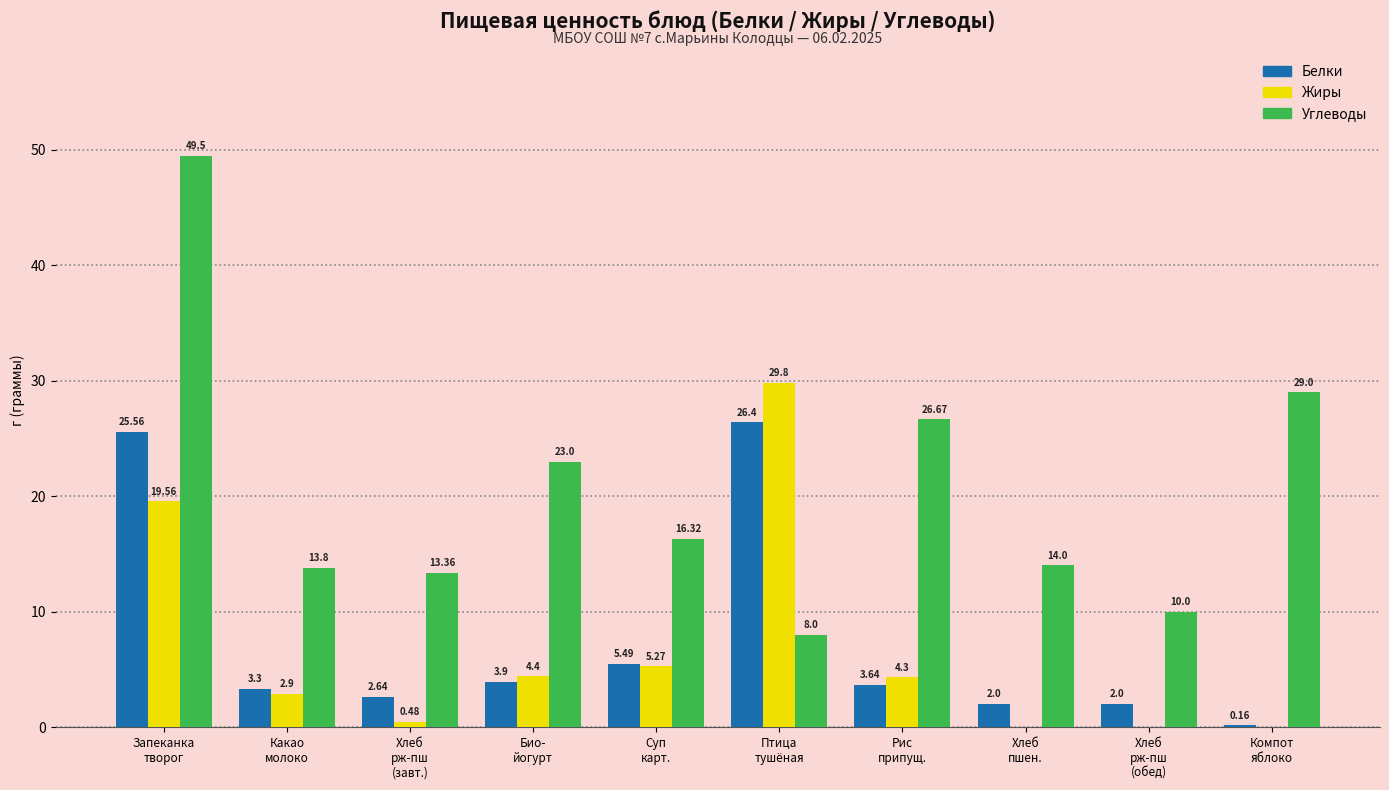

Are the bars horizontal?

No